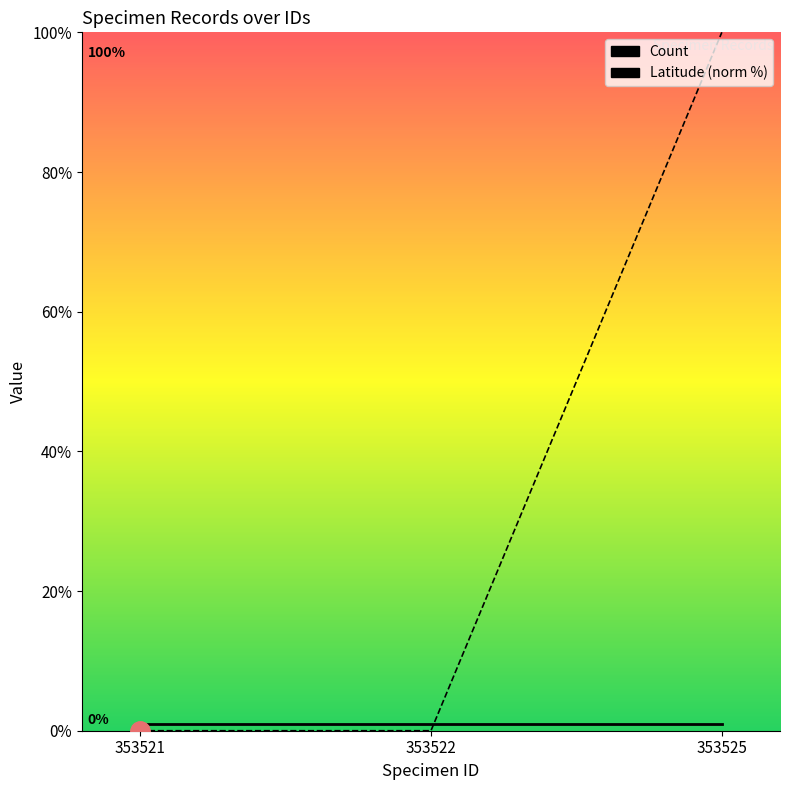

What is the total value across all series at 353525?

101